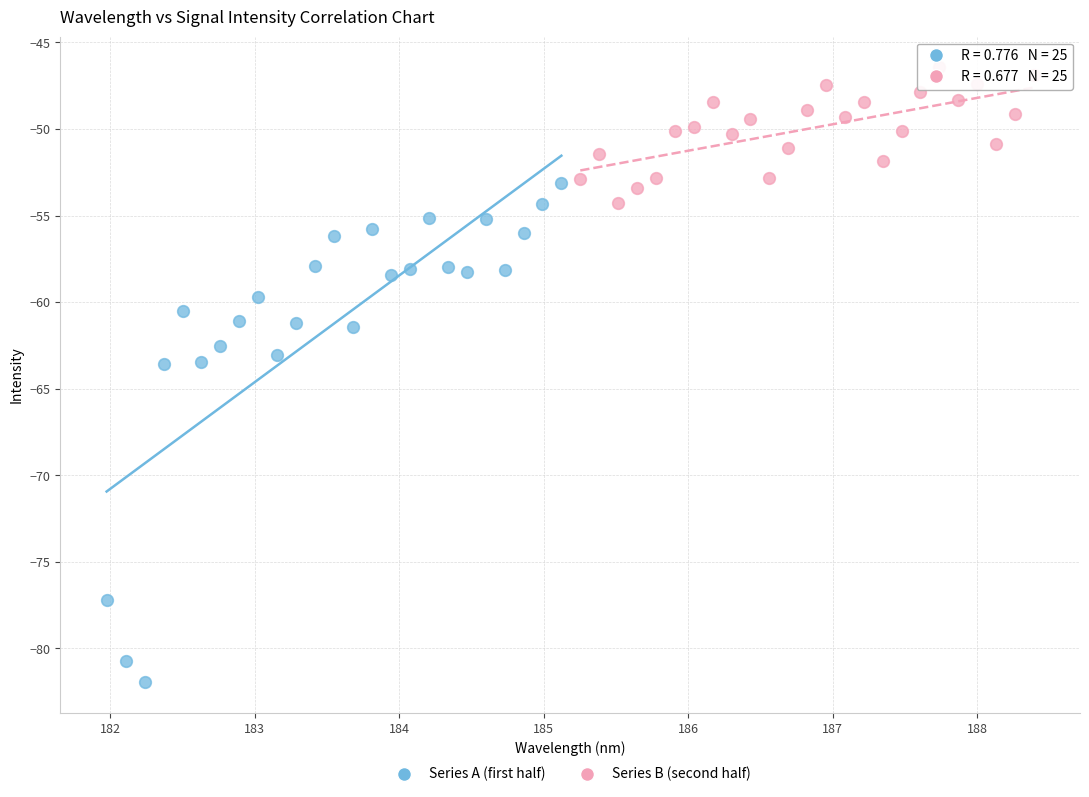

What are all the series names shown in the legend?

Series A (first half), Series B (second half)